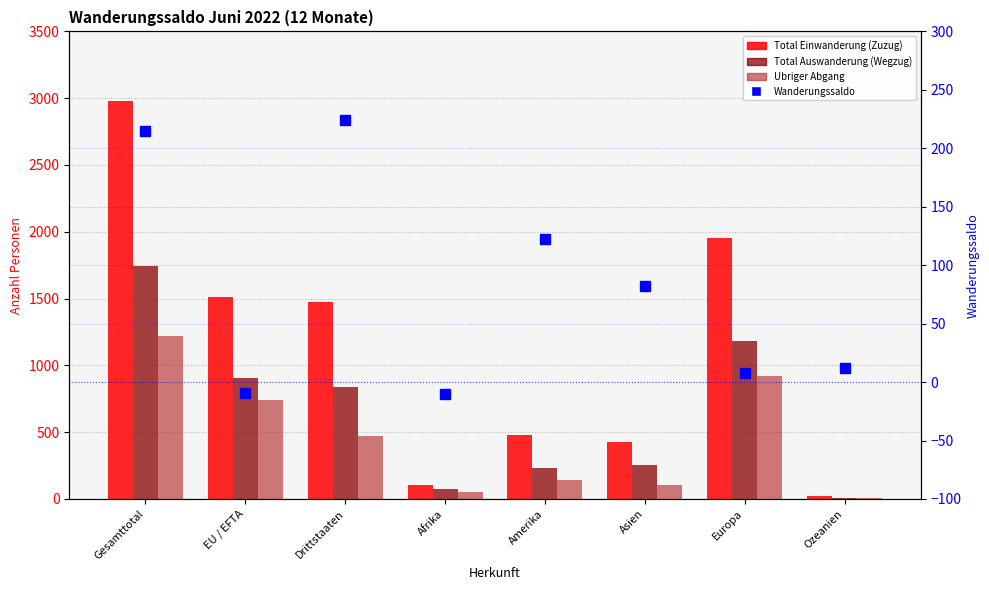

At how many categories does at least one series exceed 1058?

4